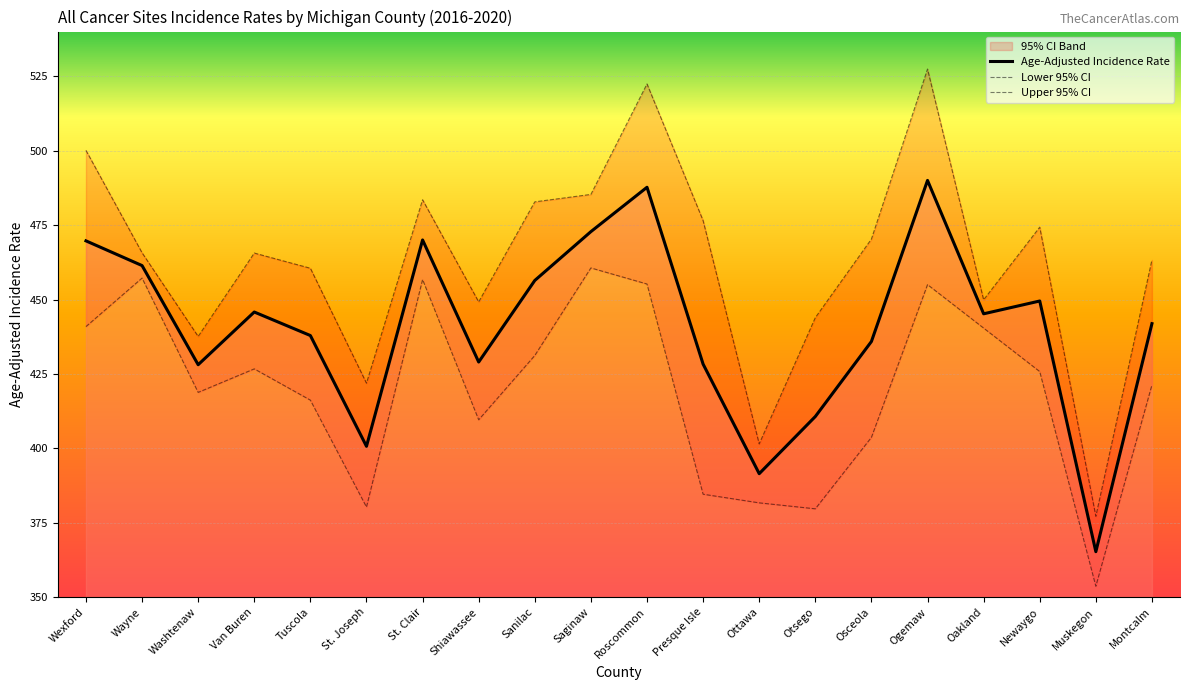

List the series in order of their overall mean, highest first.

Upper 95% CI, Age-Adjusted Incidence Rate, Lower 95% CI